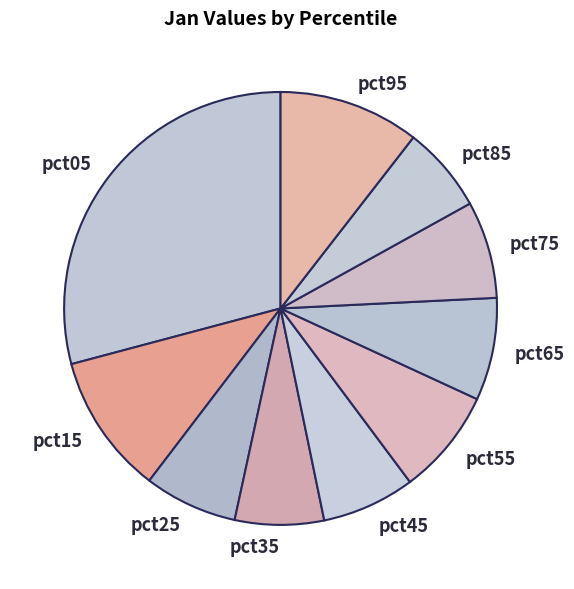

Do pct35 and pct45 together represent more than half of the pie?

No